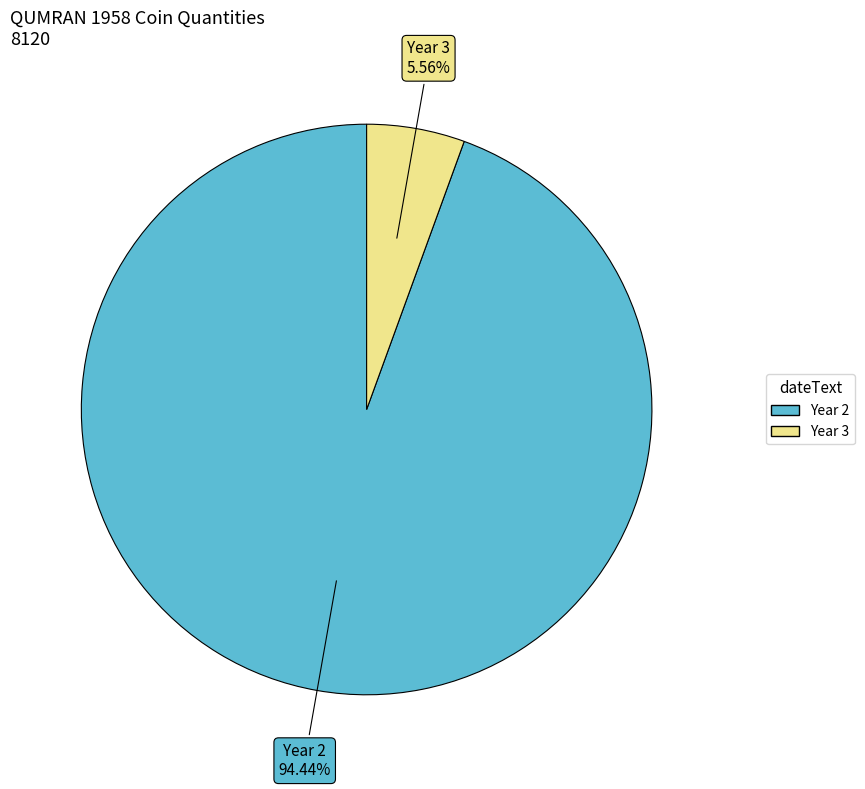

Which has a higher value, Year 3 or Year 2?

Year 2